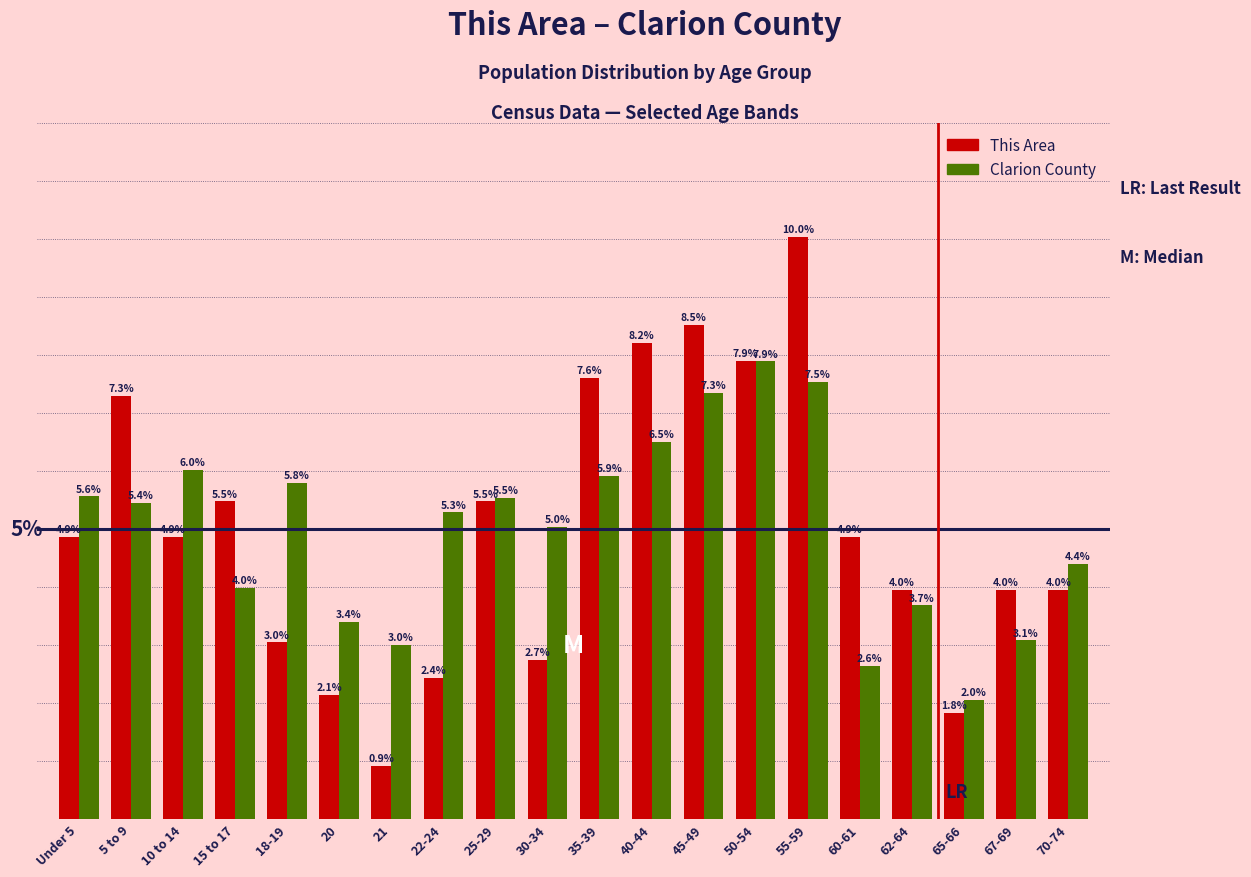

Which series has the widest spread of values?

This Area